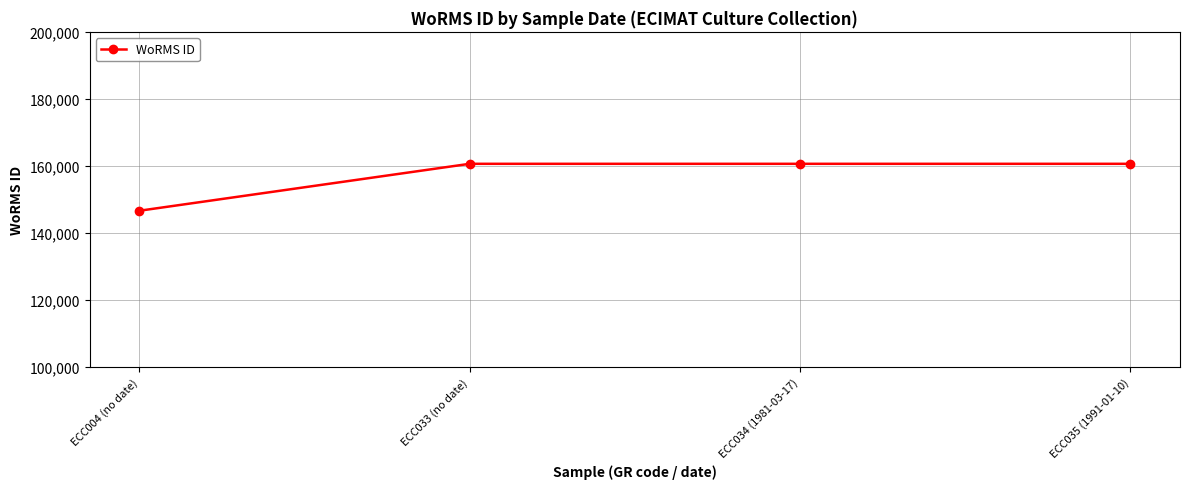

What is the ratio of the value at ECC034 (1981-03-17) to the value at ECC035 (1991-01-10)?

1.0